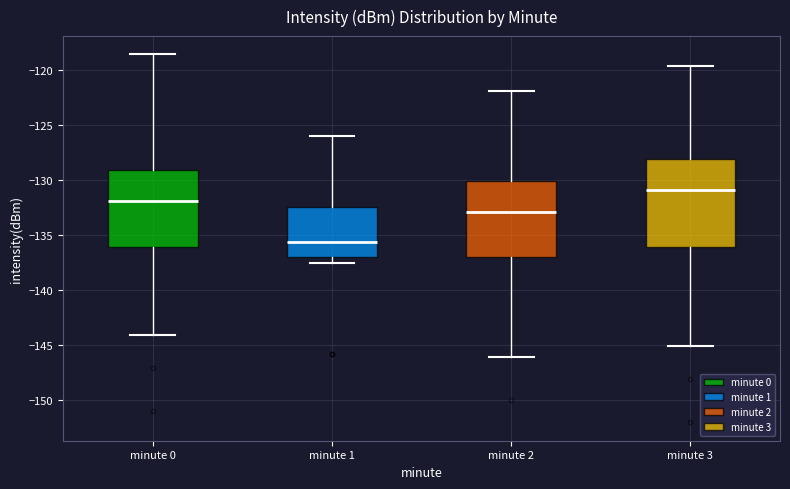

Which box has the highest median line?

minute 3